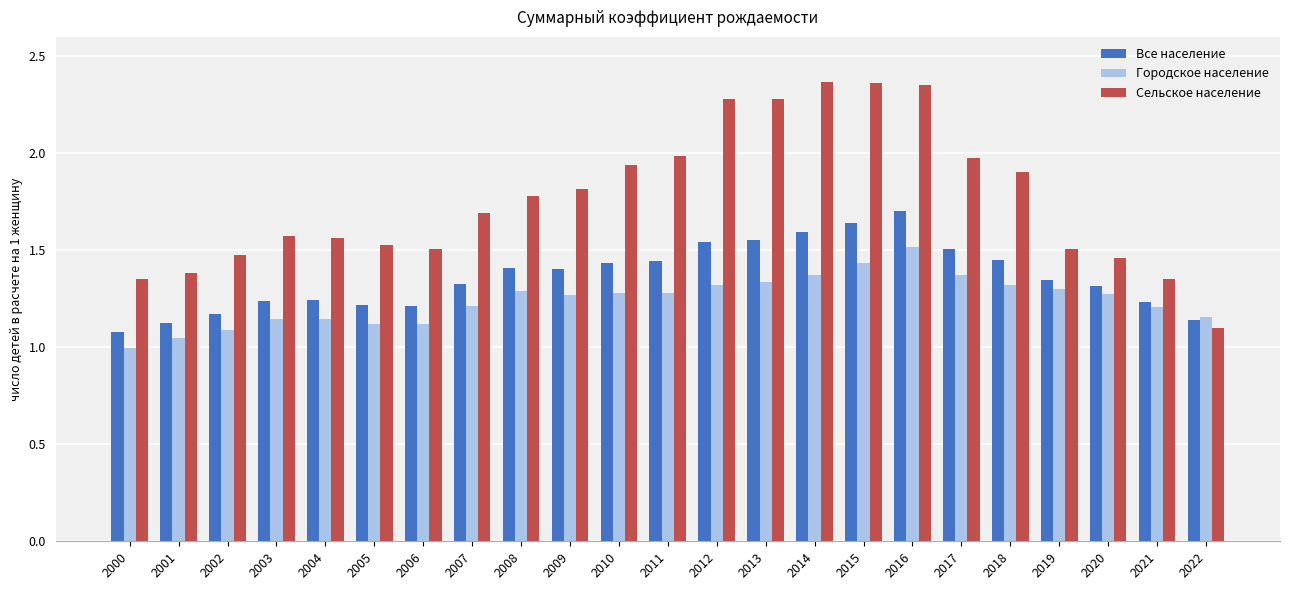

The Городское население series shows 1.2 at 2021. True or false?

True